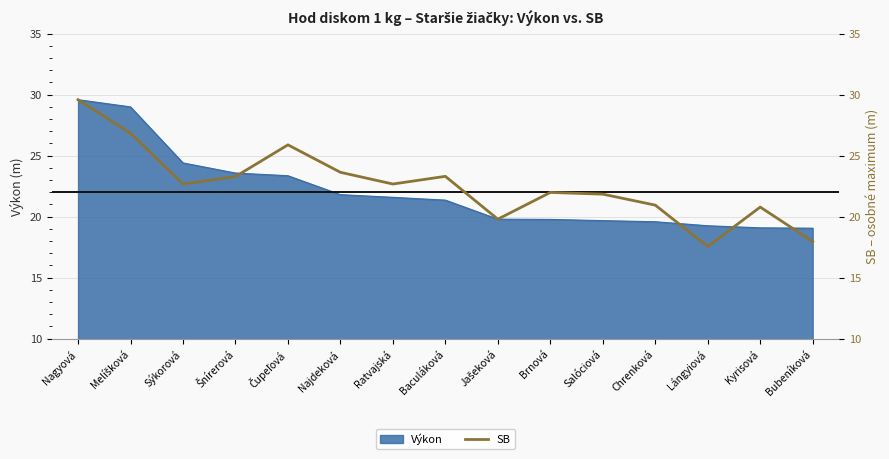

The Výkon series shows 29.6 at Nagyová. True or false?

True